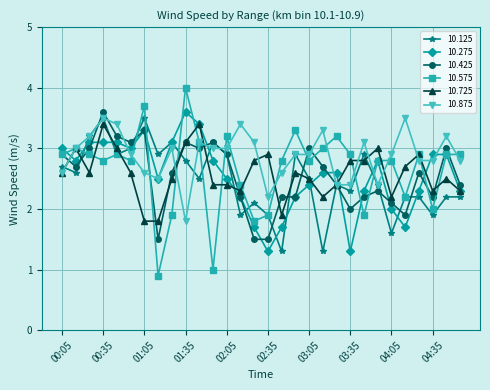

Reading right to left, what are all the values shown in this chart?

10.125: 2.2	2.2	1.9	2.2	2.2	1.6	2.4	2.9	2.3	2.4	1.3	2.5	2.9	1.3	1.9	2.1	1.9	2.9	3.1	2.5	2.8	3.1	2.9	3.5	3.0	2.9	3.5	3.2	2.6	2.7
10.275: 2.3	2.9	2.9	2.3	1.7	2.0	2.8	2.3	1.3	2.6	2.6	2.4	2.2	1.7	1.3	1.7	2.2	2.5	2.8	3.4	3.6	3.1	2.5	3.3	3.0	3.1	3.1	3.1	2.8	3.0
10.425: 2.4	3.0	2.2	2.6	1.9	2.1	2.3	2.2	2.0	2.4	2.7	3.0	2.2	2.2	1.5	1.5	2.2	2.9	3.1	3.0	3.1	2.6	1.5	3.3	3.1	3.2	3.6	3.0	2.7	2.9
10.575: 2.9	2.9	2.0	2.9	2.2	2.8	2.8	1.9	2.9	3.2	3.0	2.8	3.3	2.8	1.9	1.8	2.4	3.2	1.0	3.1	4.0	1.9	0.9	3.7	2.8	2.9	2.8	2.9	3.0	2.9
10.725: 2.3	2.5	2.3	2.9	2.7	2.2	3.0	2.8	2.8	2.4	2.2	2.5	2.6	1.9	2.9	2.8	2.3	2.4	2.4	3.4	3.1	2.5	1.8	1.8	2.6	3.0	3.4	2.6	3.0	2.6
10.875: 2.8	3.2	2.8	2.8	3.5	2.9	2.4	3.1	2.4	2.4	3.3	2.9	2.9	2.6	2.2	3.1	3.4	3.0	3.0	3.1	1.8	3.0	2.5	2.6	2.9	3.4	3.5	3.2	3.0	2.6